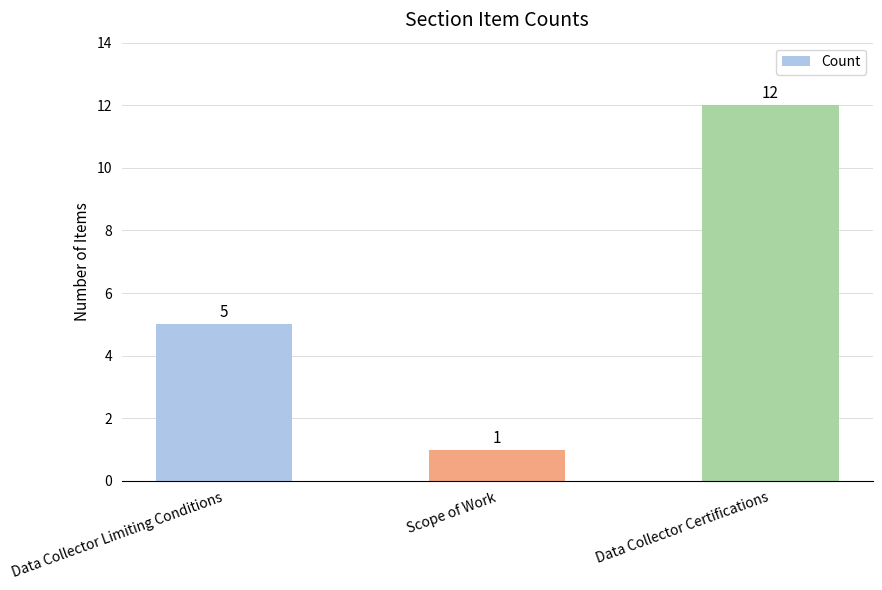

Rank the categories by value from highest to lowest.

Data Collector Certifications, Data Collector Limiting Conditions, Scope of Work